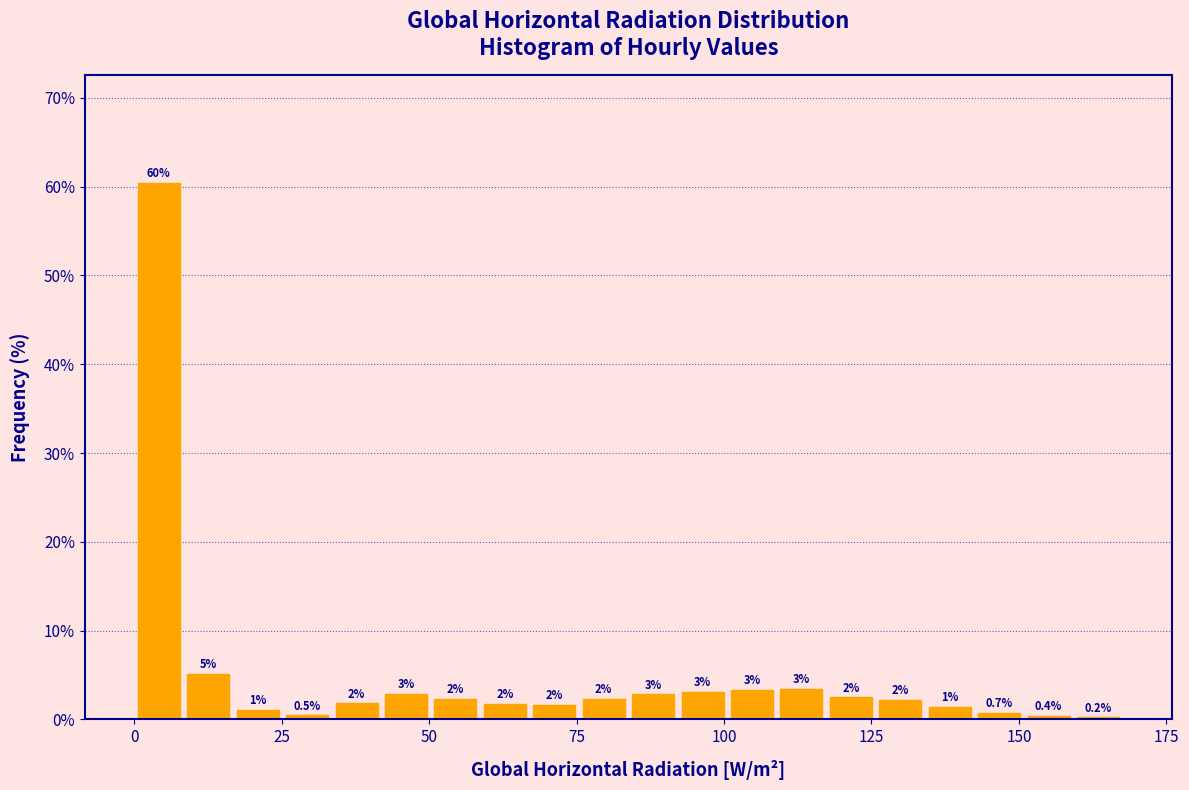

Around what value on the x-axis is the tallest bar? Give the approximate position of its centre, as read against the axis.

5